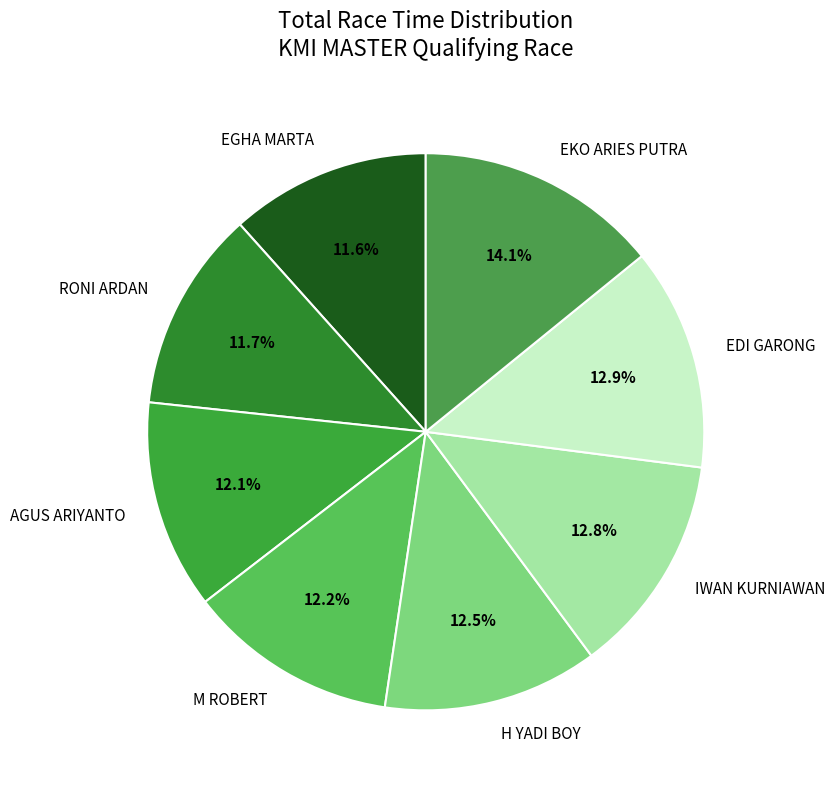

What portion of the pie excludes EGHA MARTA?

88.4%